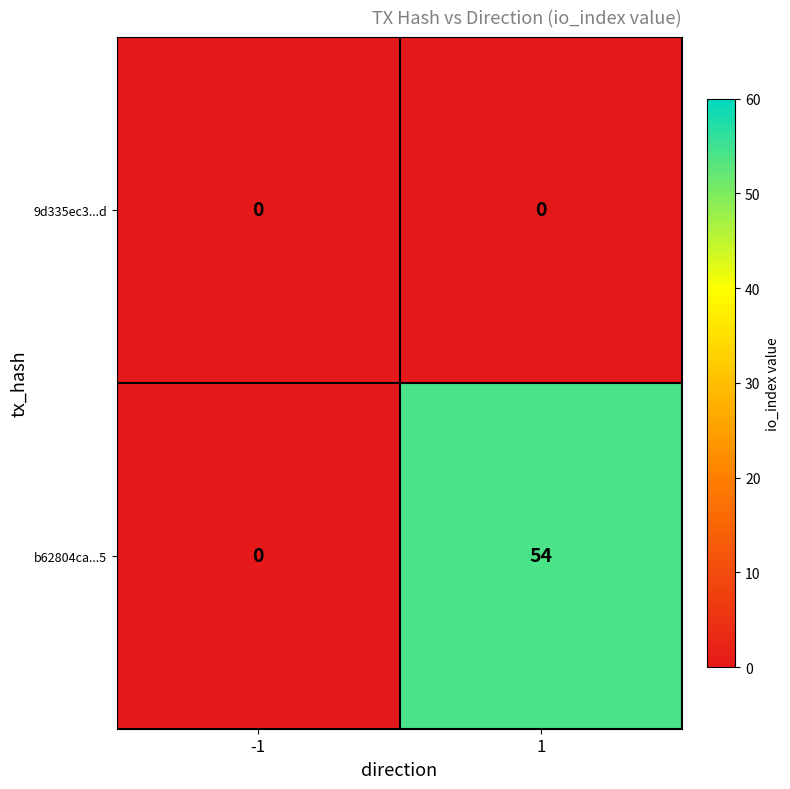

Is it true that 9d335ec3...d equals 0 at 1?

True